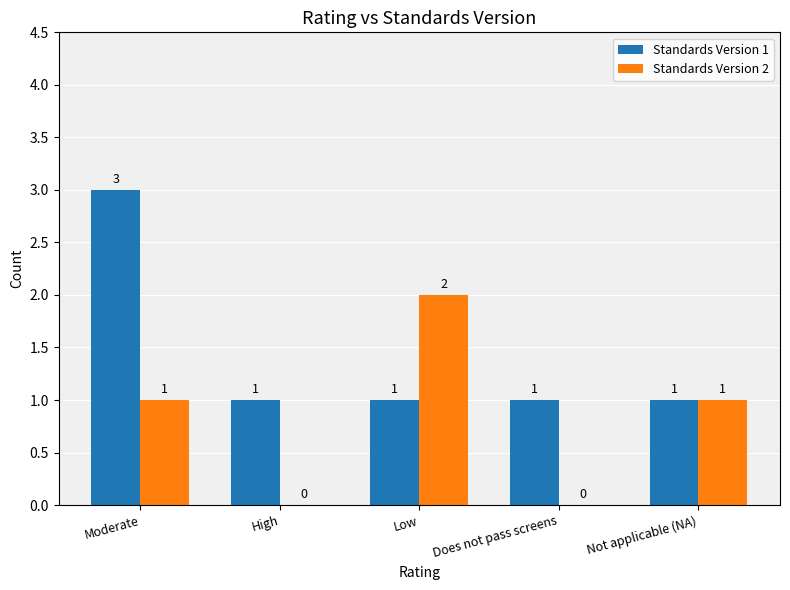

Does the chart contain stacked bars?

No